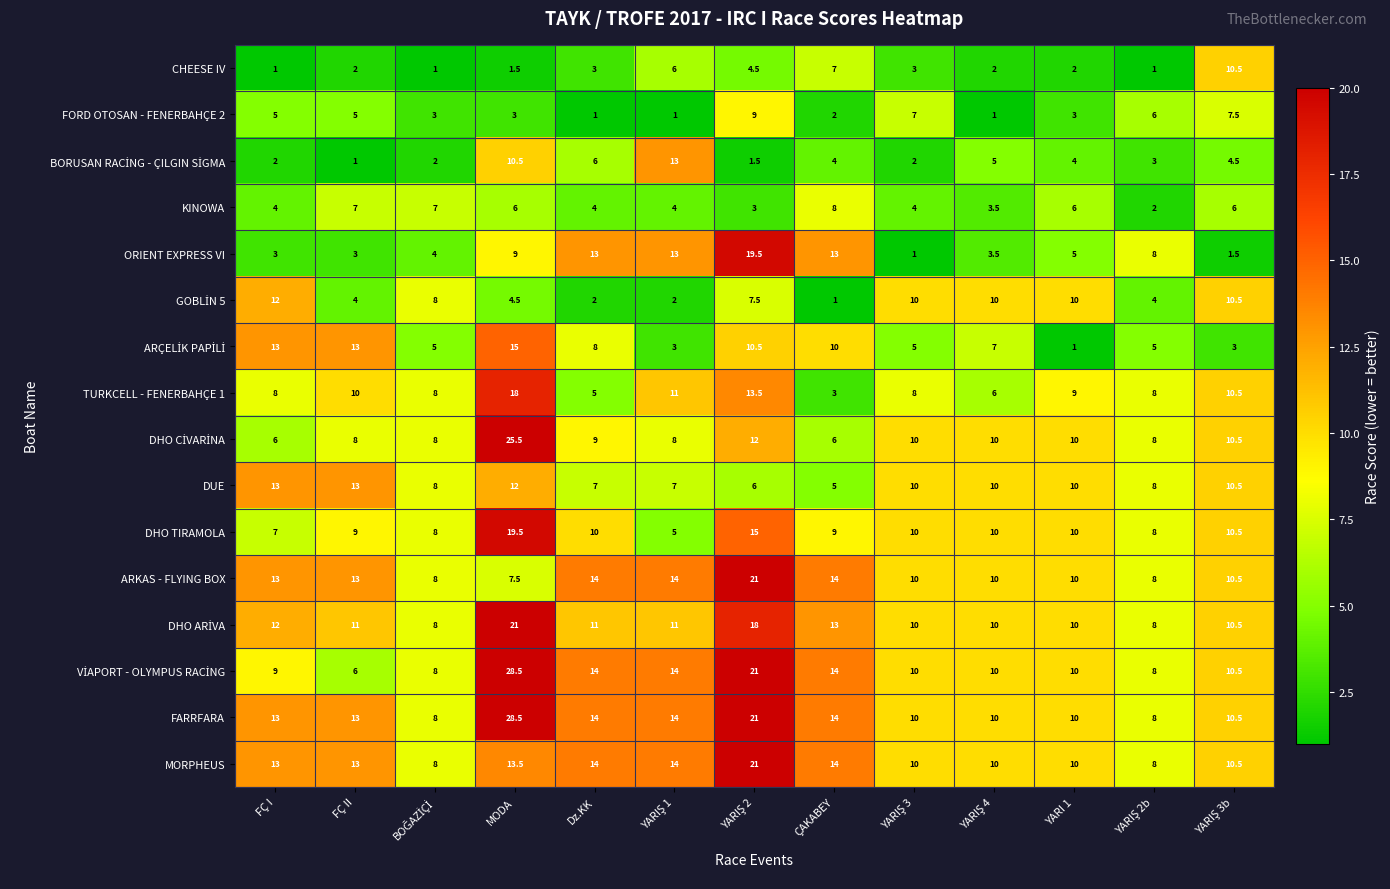

At which label does DUE first exceed 10?

FÇ I